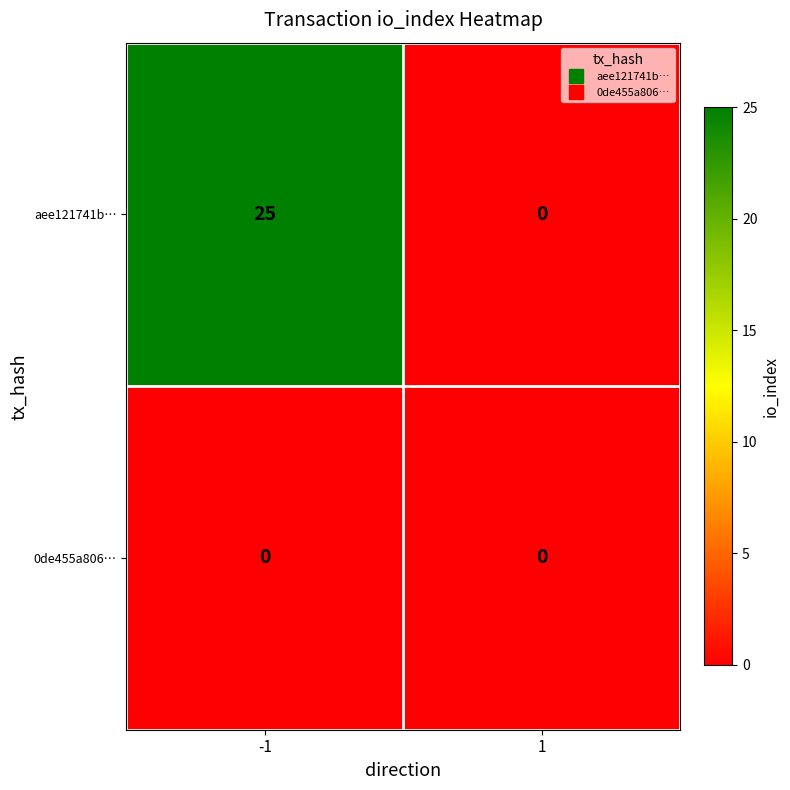

True or false: 0de455a806… has a value of 0 at 1.

True